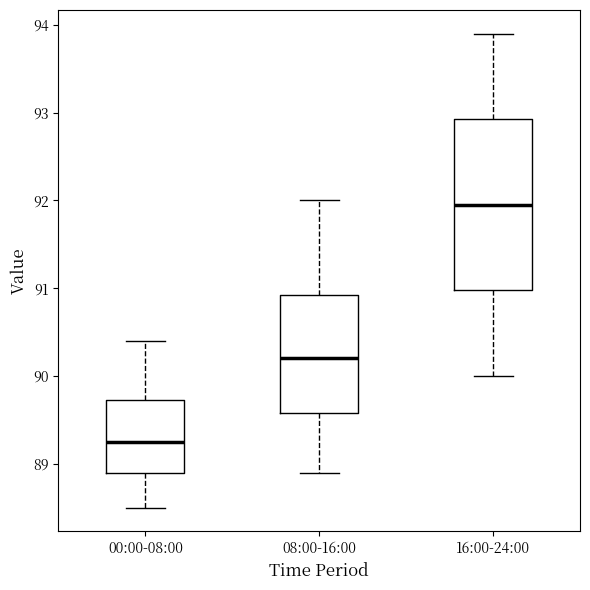

Reading left to right, read every box against the y-axis: the position of its median line, the range the box covers, and the ends of its whiskers. The values are not printed on the chart, so give them approximately, as read against the axis.

00:00-08:00: median 89.3, box 88.9 to 89.7, whiskers 88.5 to 90.4
08:00-16:00: median 90.2, box 89.6 to 90.9, whiskers 88.9 to 92.0
16:00-24:00: median 92.0, box 91.0 to 92.9, whiskers 90.0 to 93.9